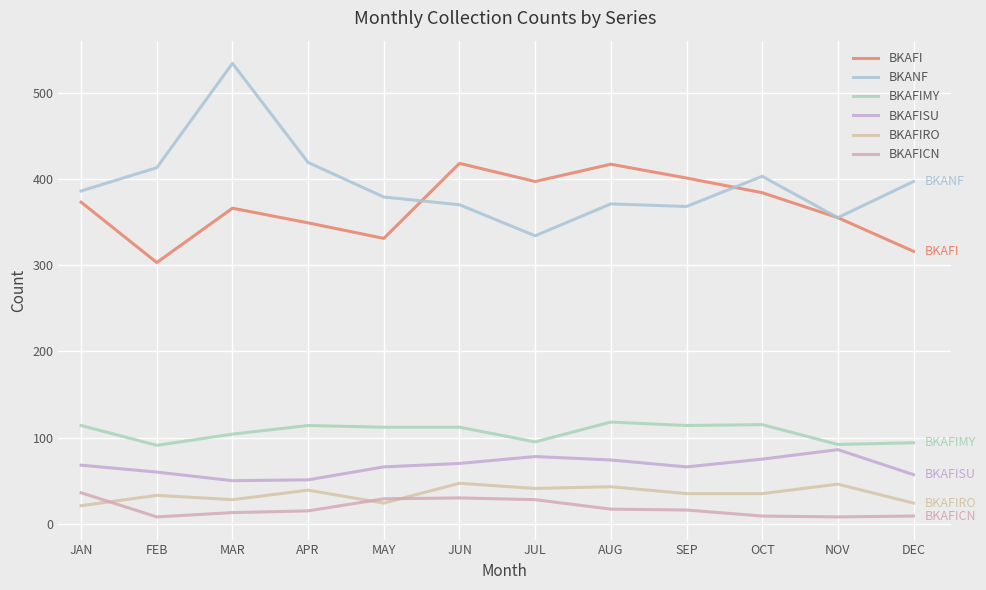

At NOV, list the series in order from largest to smallest.

BKAFI, BKANF, BKAFIMY, BKAFISU, BKAFIRO, BKAFICN